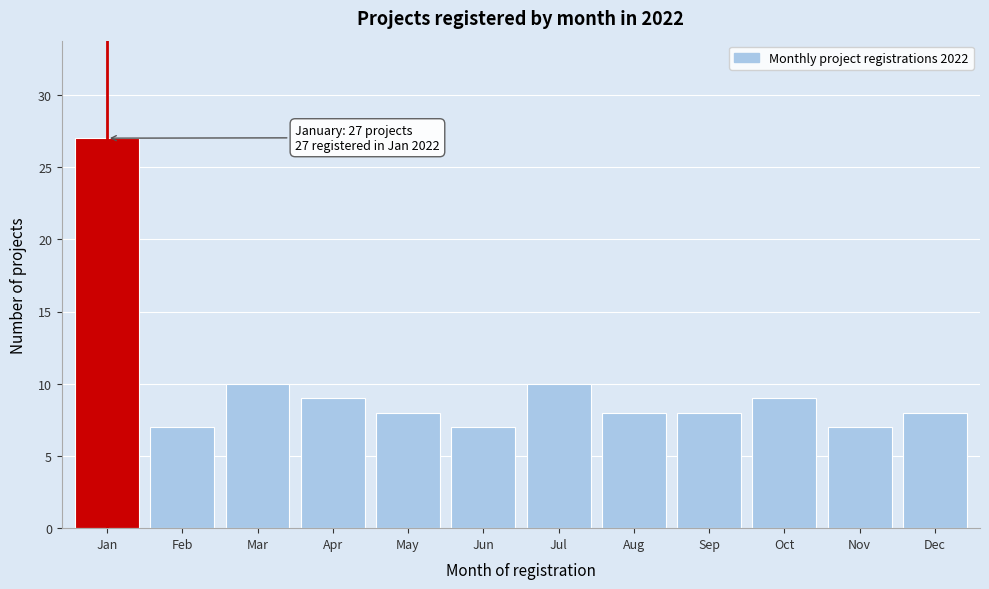

Reading left to right, list all the values displayed in this chart.

27	7	10	9	8	7	10	8	8	9	7	8